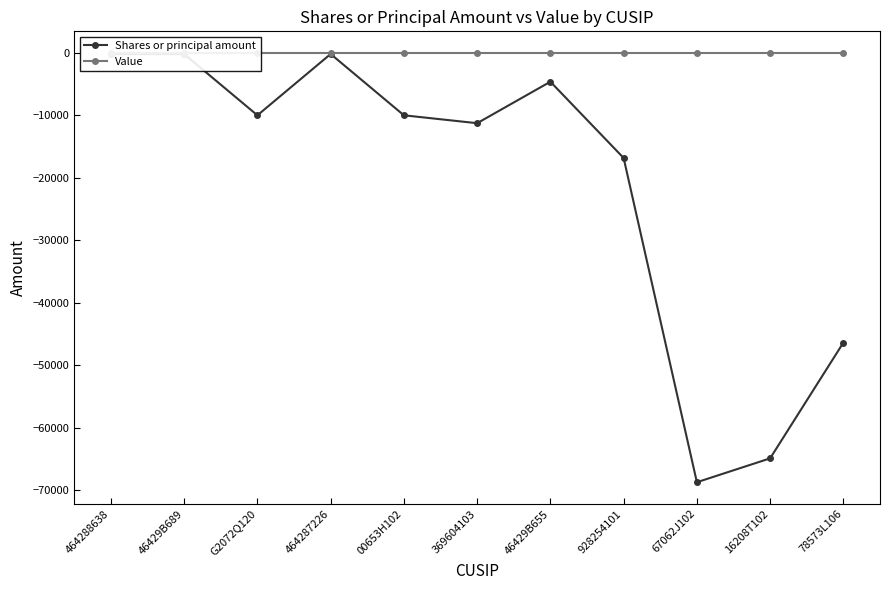

What is the label of the 11th point from the right?

464288638